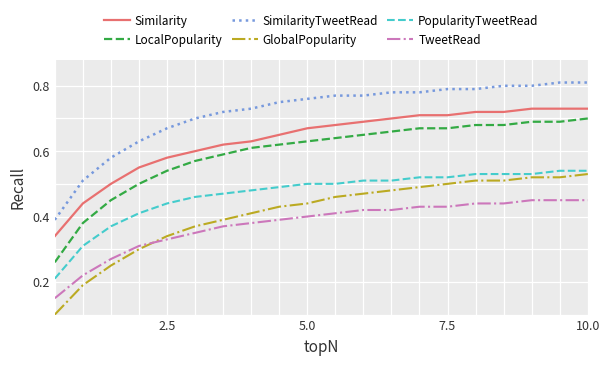

Is this an area chart (filled region under the line)?

No